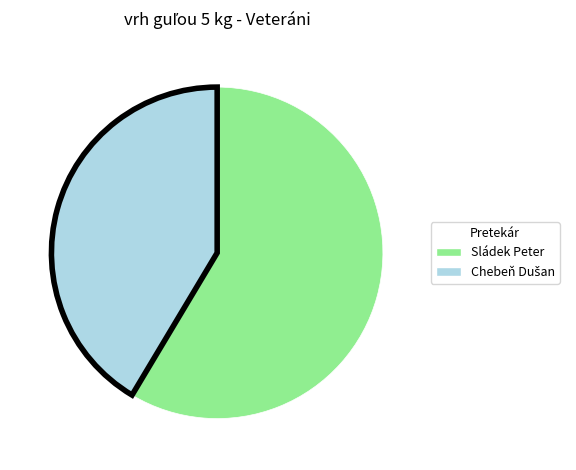

Which category has the biggest portion of the pie?

Sládek Peter